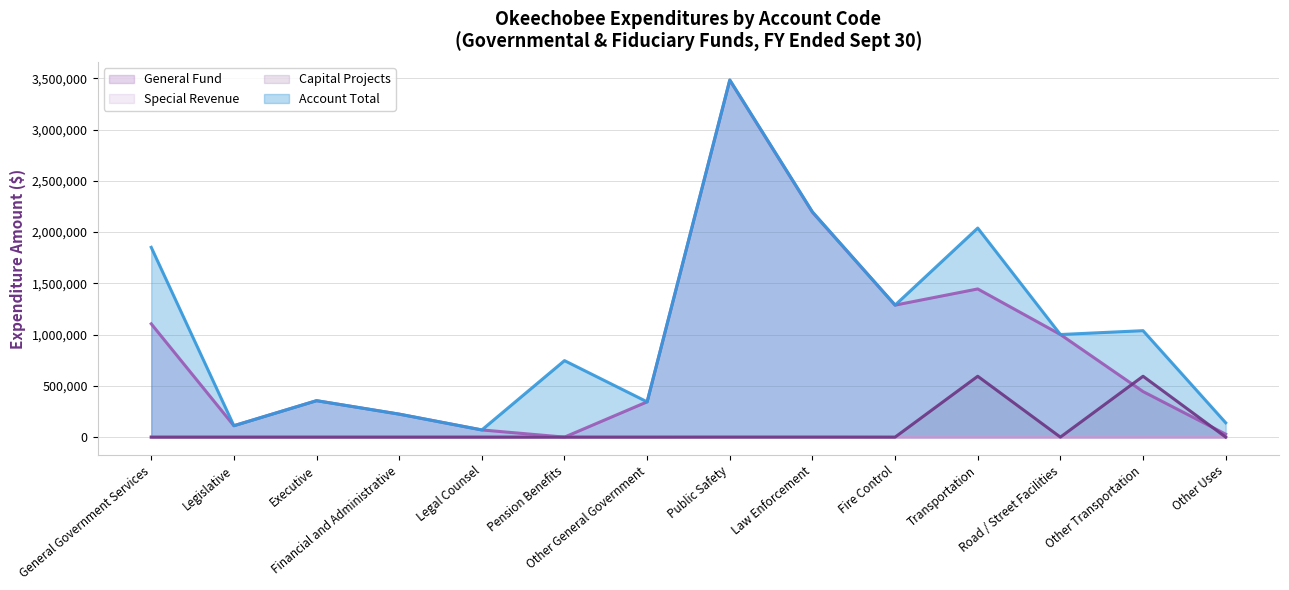

How many intersections are there between Capital Projects and Special Revenue?

1